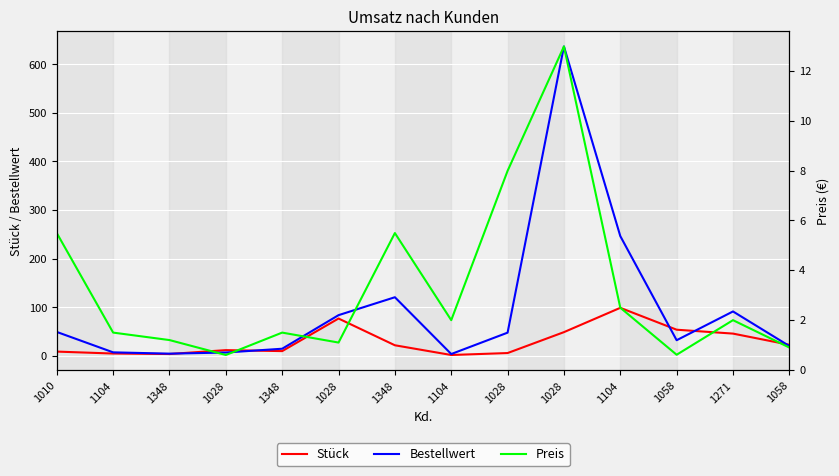

Is it true that Stück equals 22.0 at 1348?

True